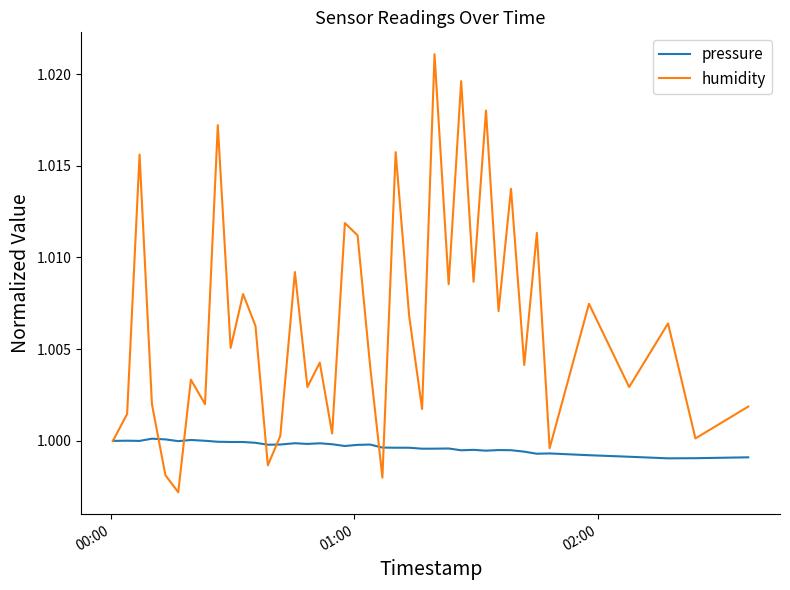

True or false: pressure and humidity cross at least once.

True